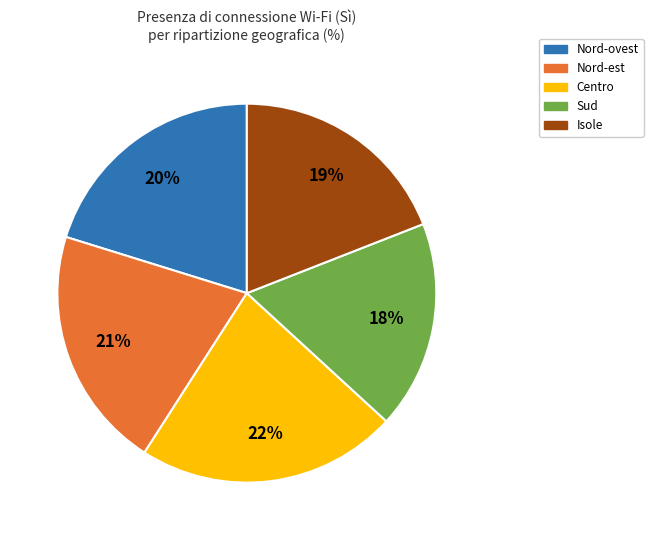

To the nearest percent, what is the difference between the Nord-est and Sud slice percentages?

3%